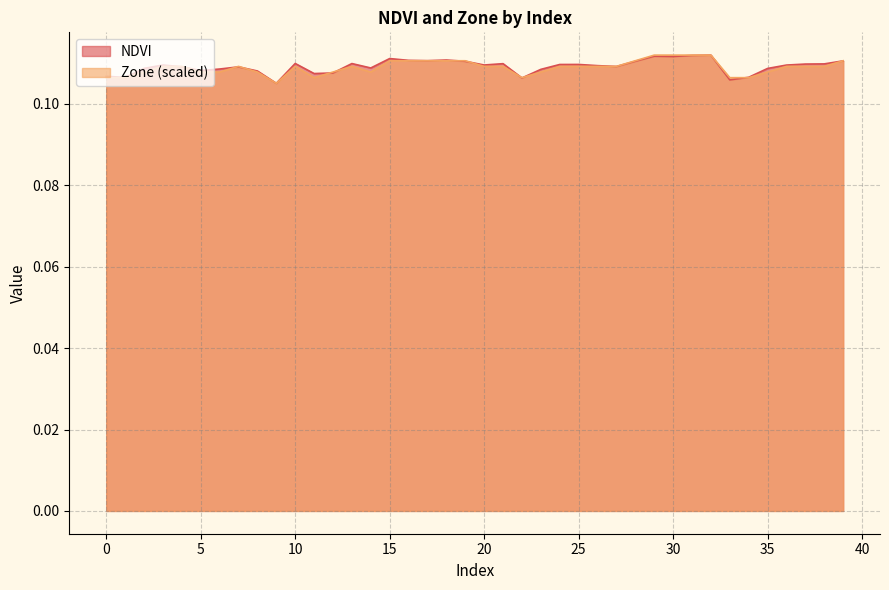

Which series has the widest spread of values?

NDVI